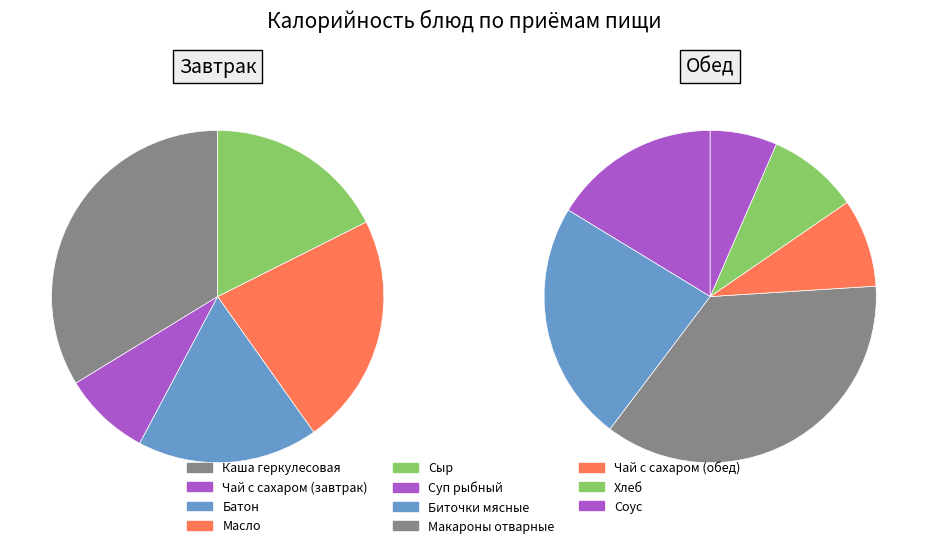

What is the smallest slice in the pie chart?

Соус